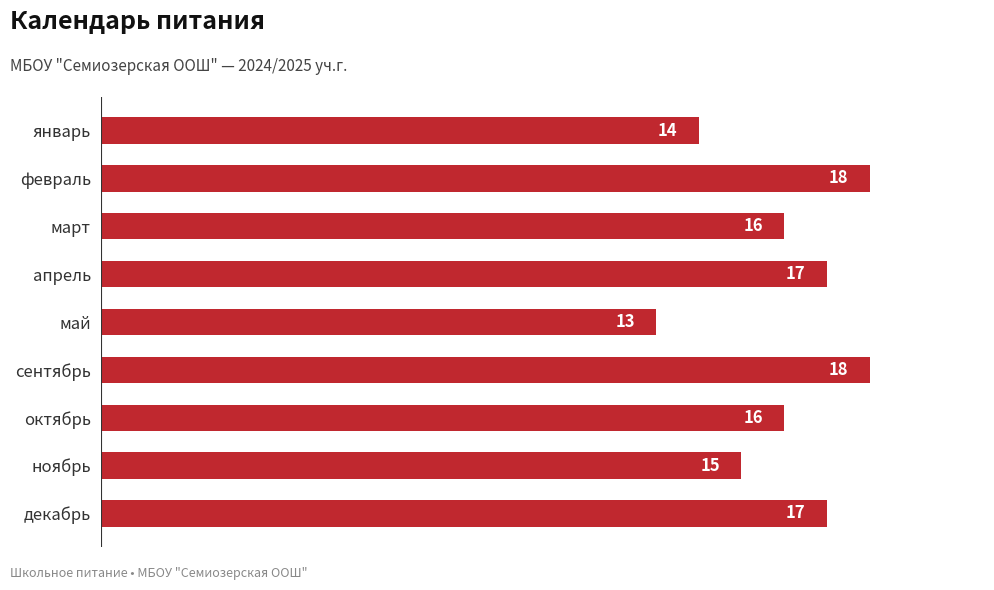

At which label is the value closest to 15?

ноябрь